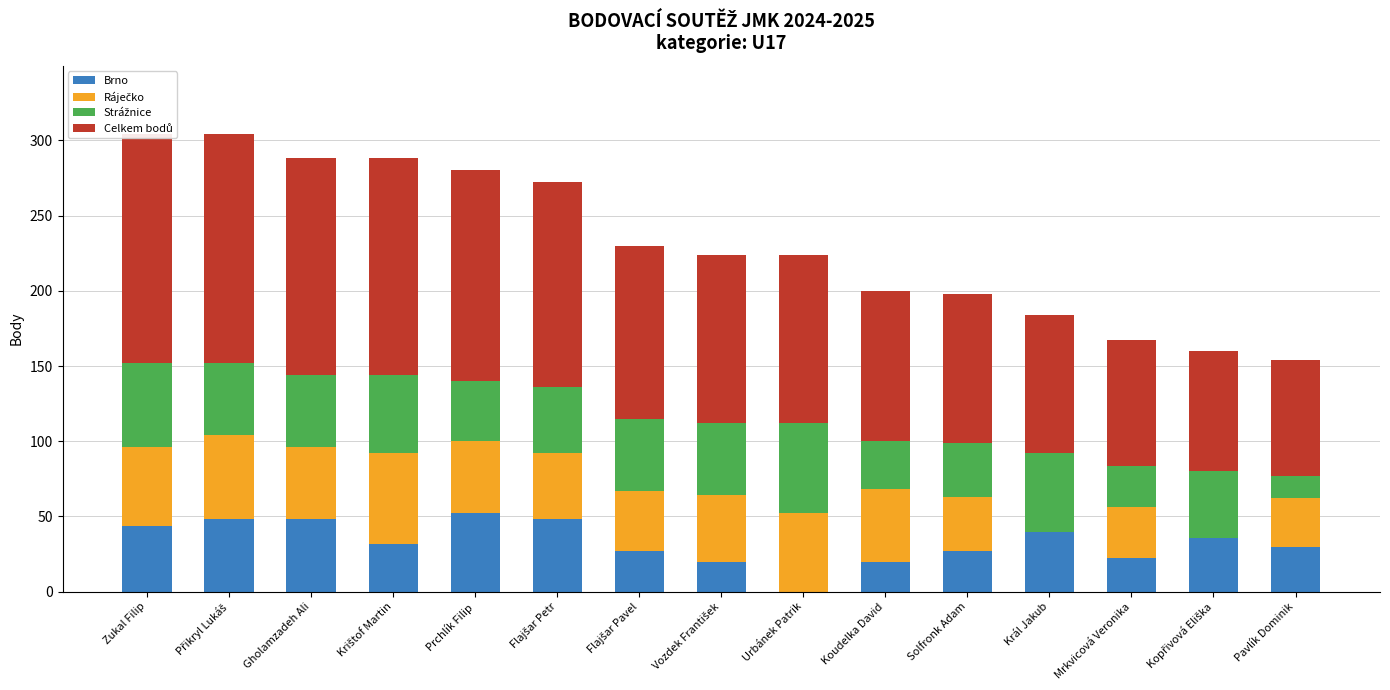

Between Pavlík Dominik and Flajšar Petr, which is larger?

Flajšar Petr